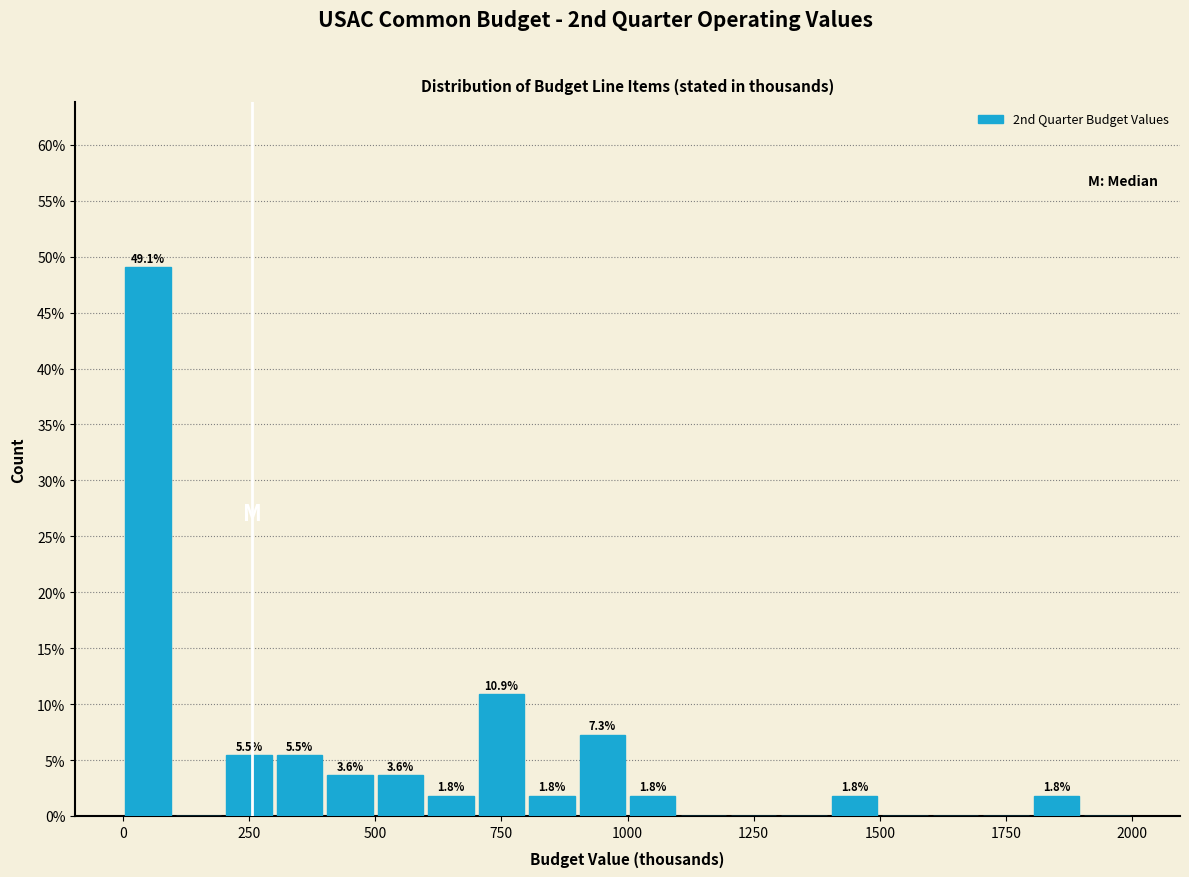

Around what value on the x-axis is the tallest bar? Give the approximate position of its centre, as read against the axis.

50